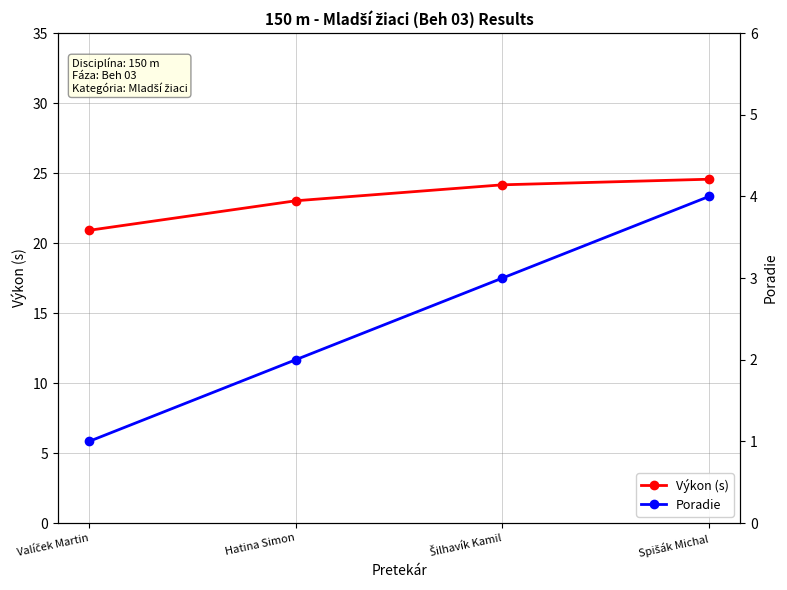

What is the highest value of the Poradie series?

4